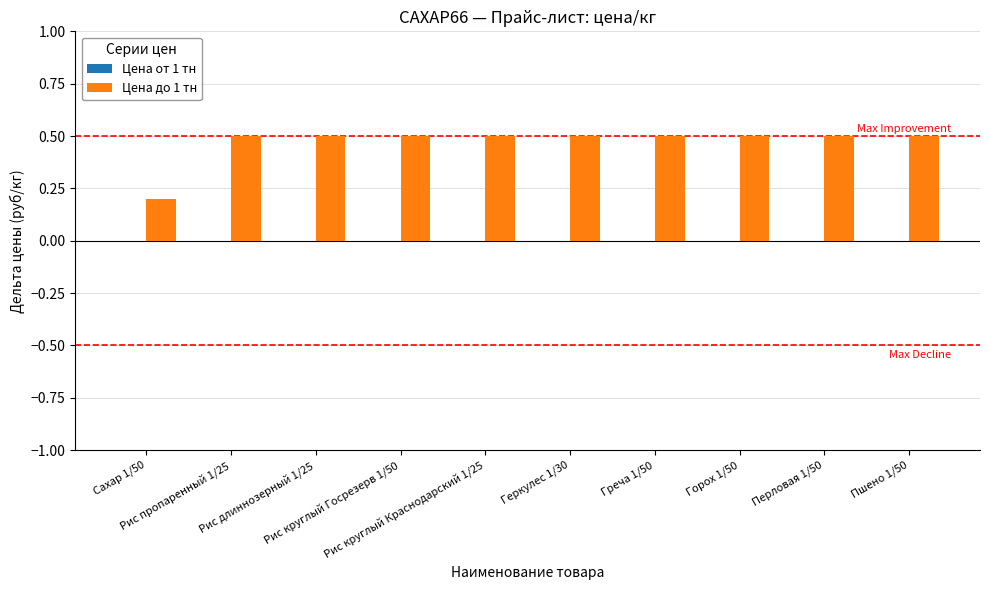

What is the difference between the maximum and minimum values?

0.3